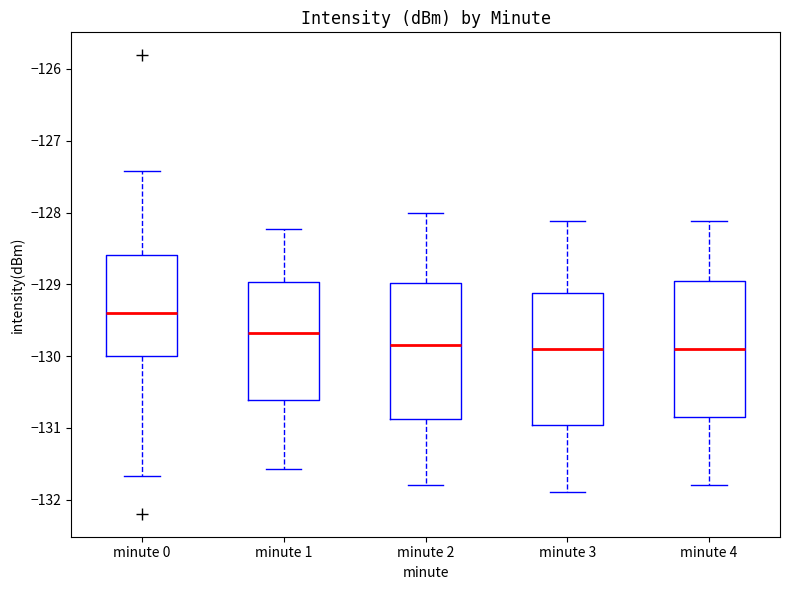

Reading left to right, read every box against the y-axis: the position of its median line, the range the box covers, and the ends of its whiskers. The values are not printed on the chart, so give them approximately, as read against the axis.

minute 0: median -129.4, box -130.0 to -128.6, whiskers -131.7 to -127.4
minute 1: median -129.7, box -130.6 to -129.0, whiskers -131.6 to -128.2
minute 2: median -129.8, box -130.9 to -129.0, whiskers -131.8 to -128.0
minute 3: median -129.9, box -131.0 to -129.1, whiskers -131.9 to -128.1
minute 4: median -129.9, box -130.8 to -129.0, whiskers -131.8 to -128.1